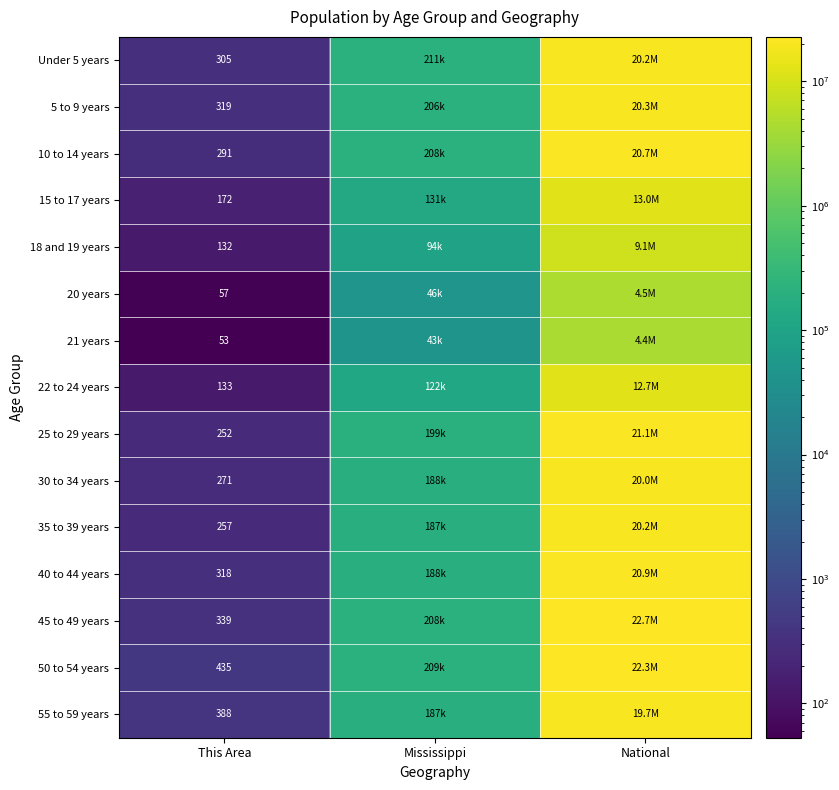

Which has a higher value, National or This Area?

National